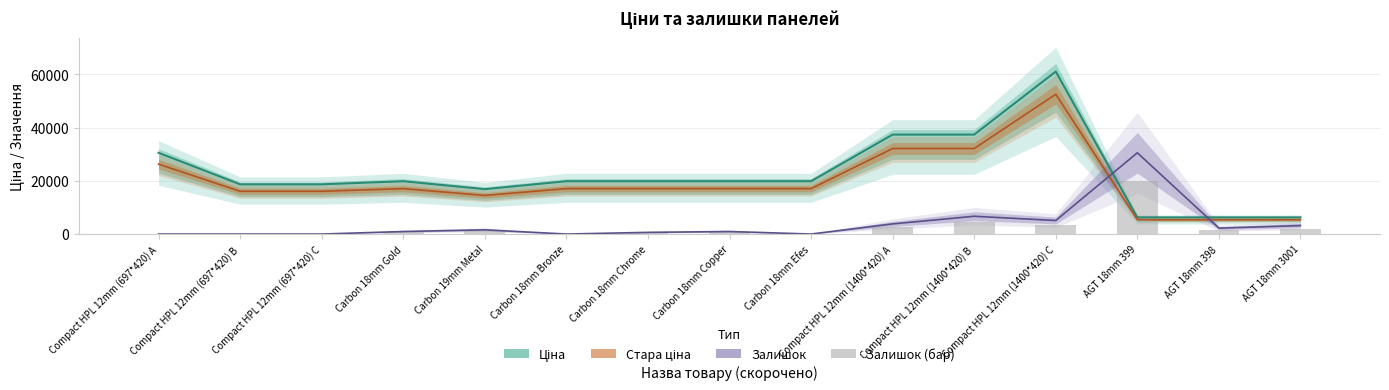

What position from the right is AGT 18mm 399?

3